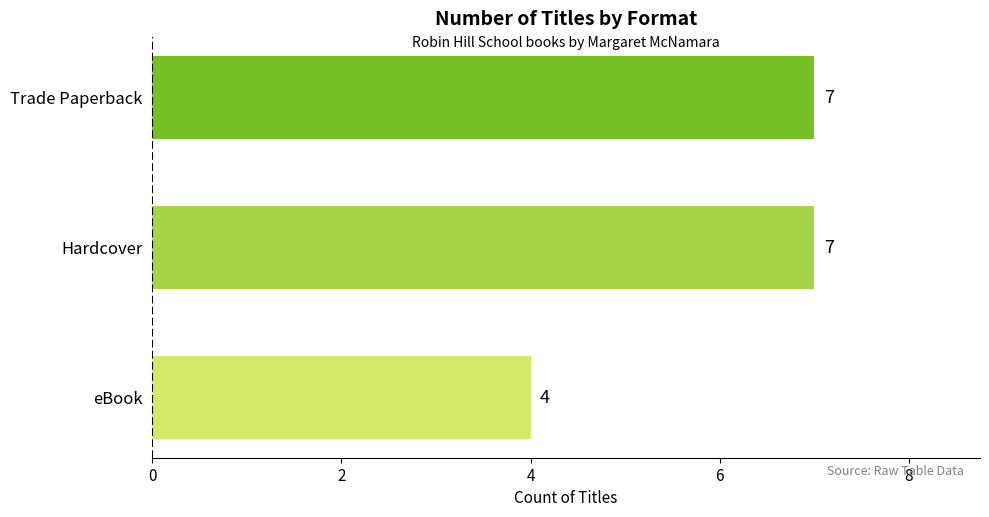

How many distinct data groups are displayed?

1